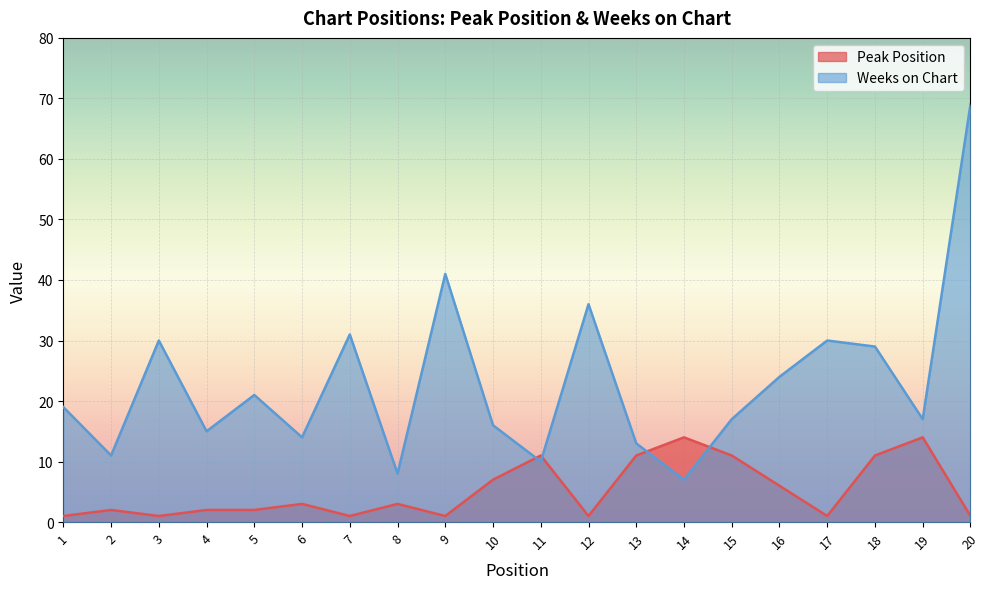

What is the value of the Weeks on Chart point at the 13th from the left?

13